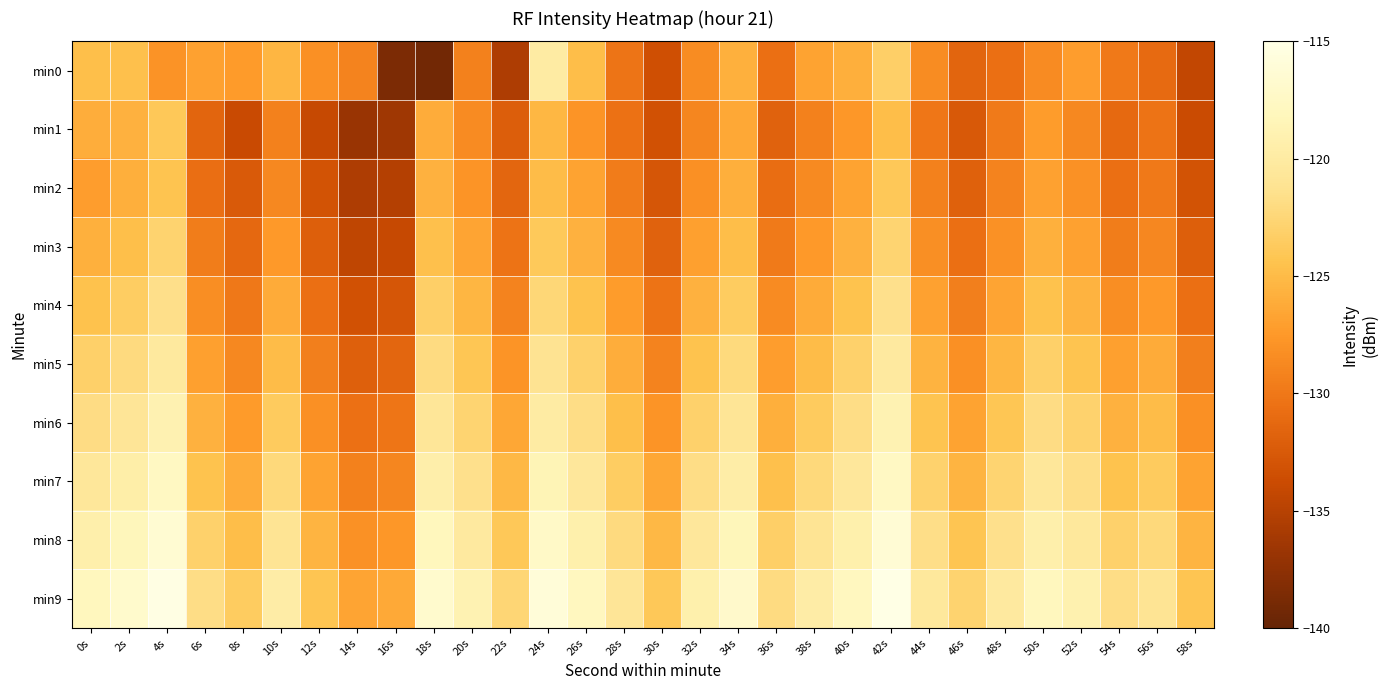

Which has a higher value, 6s or 52s?

6s